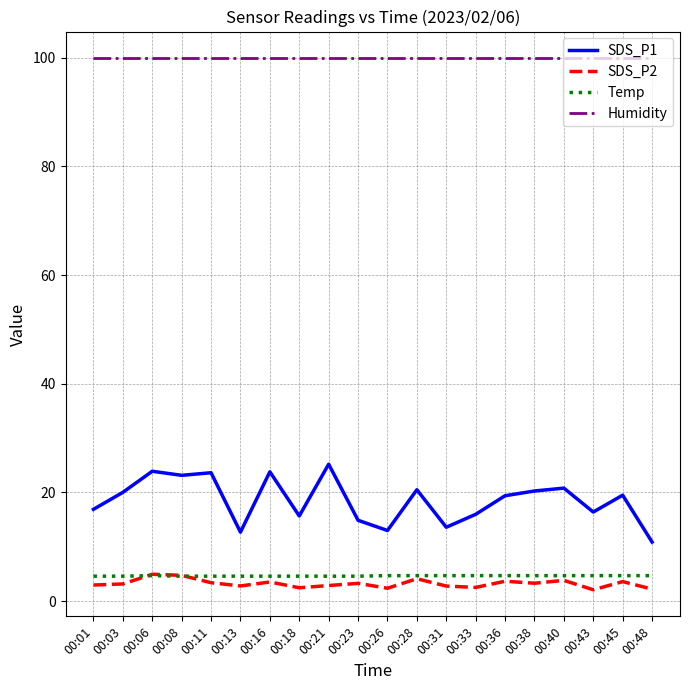

What is the spread (max minus min) of values at 00:11?

96.5